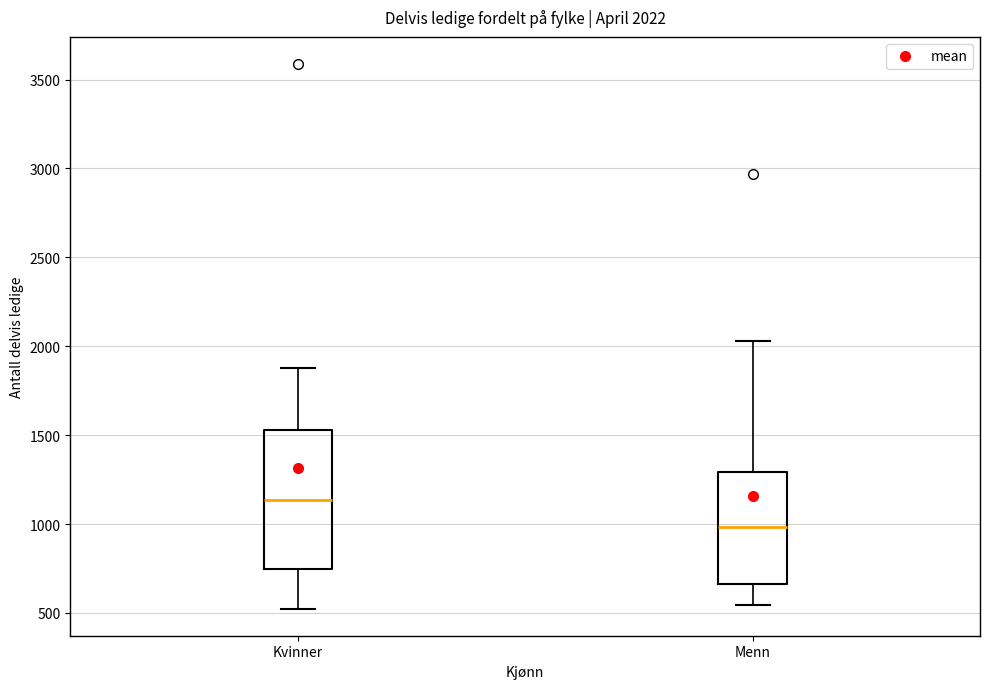

Which box is the tallest, from its lower edge to its upper edge?

Kvinner